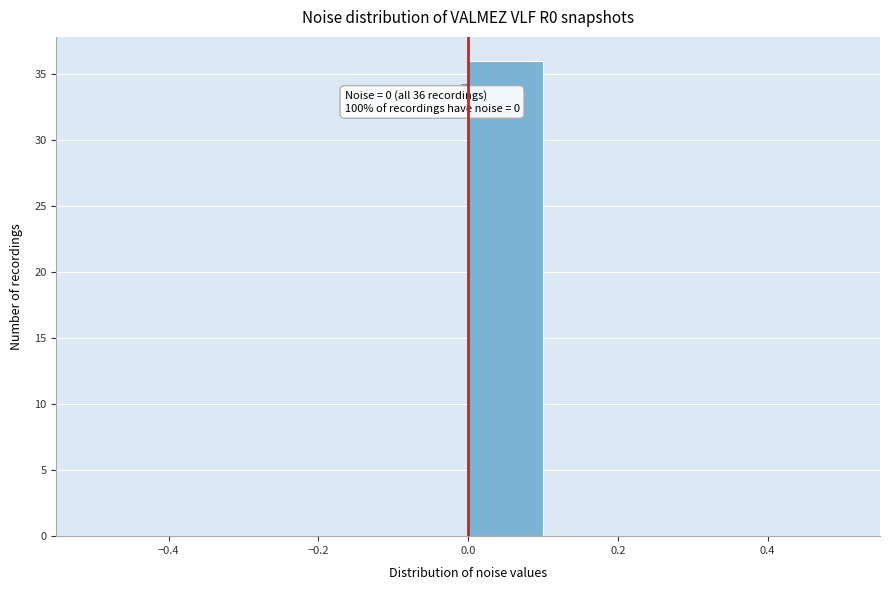

Over which range of the x-axis is the bar tallest?

0.0 to 0.1